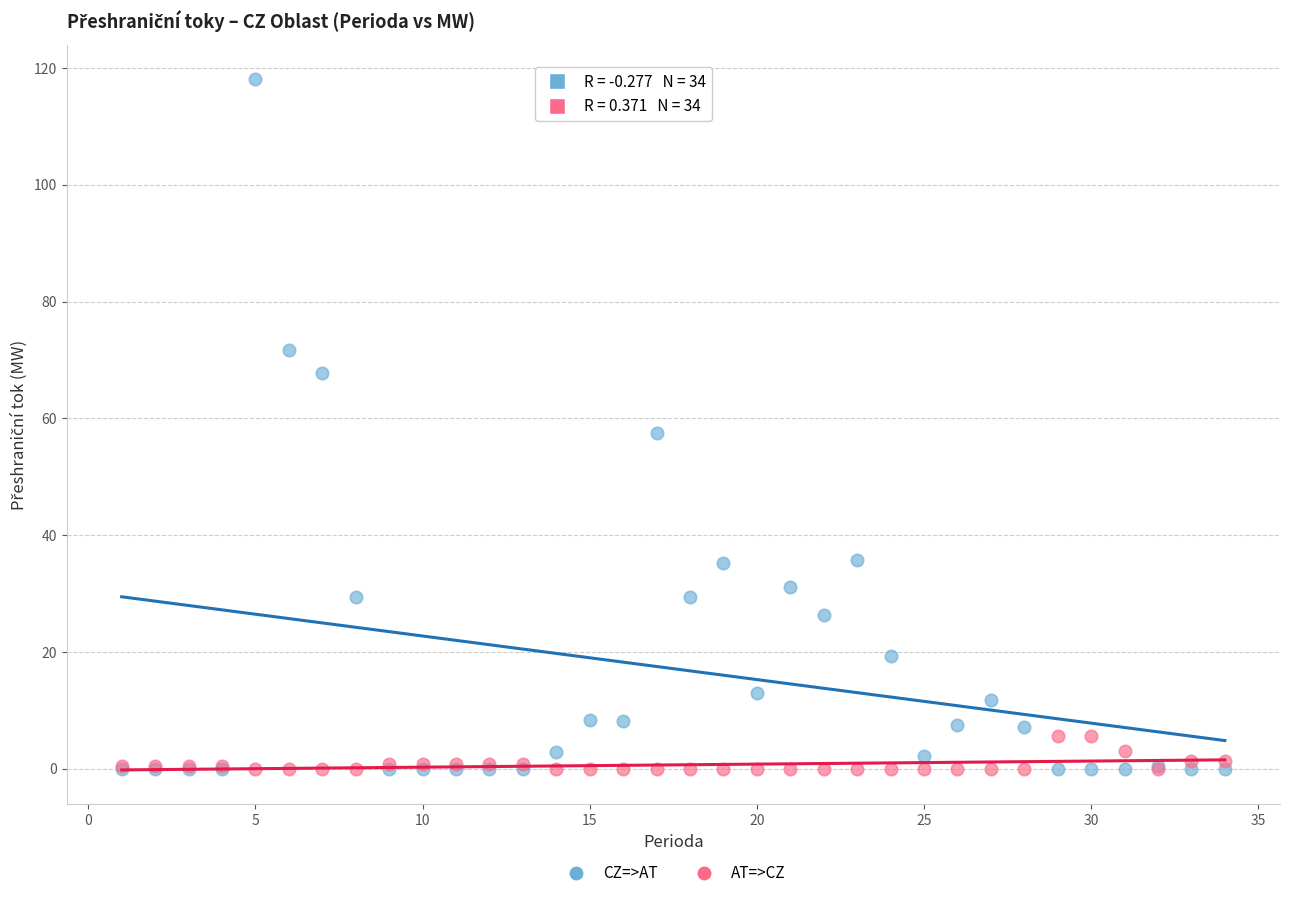

In the CZ=>AT series, what Y value is closest to 59?

57.5